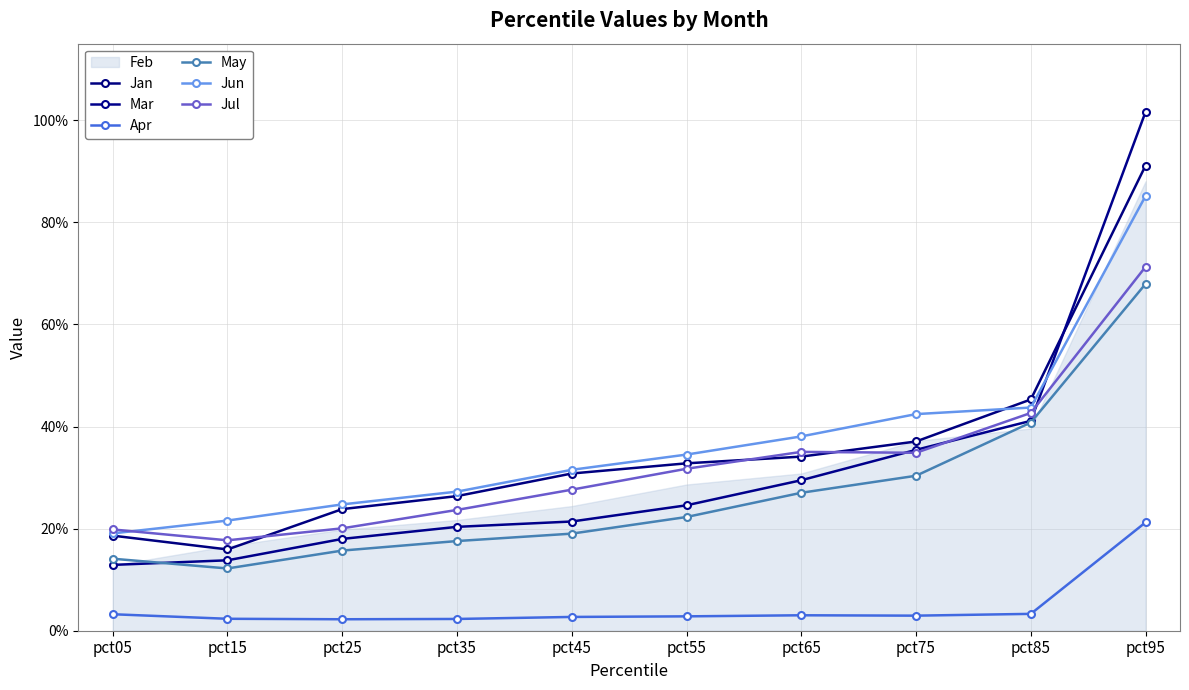

Which series has the largest range (max minus min)?

Mar